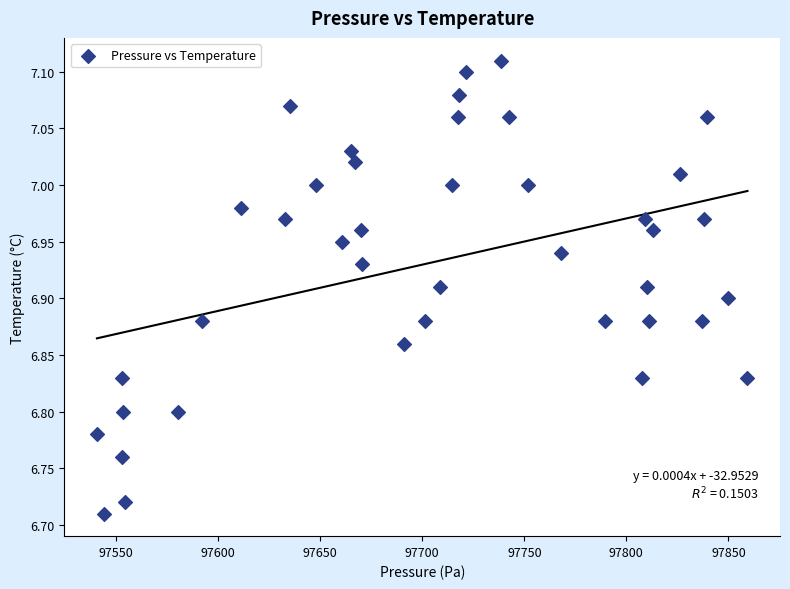

What is the range of X values (max minus min)?

318.8